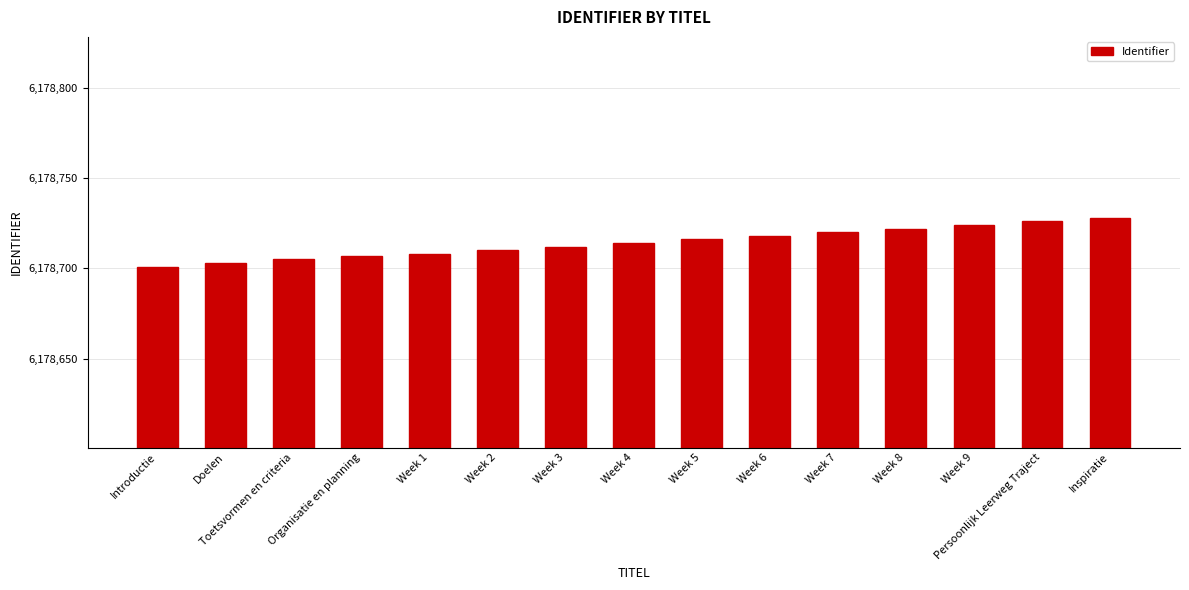

Are the bars horizontal?

No